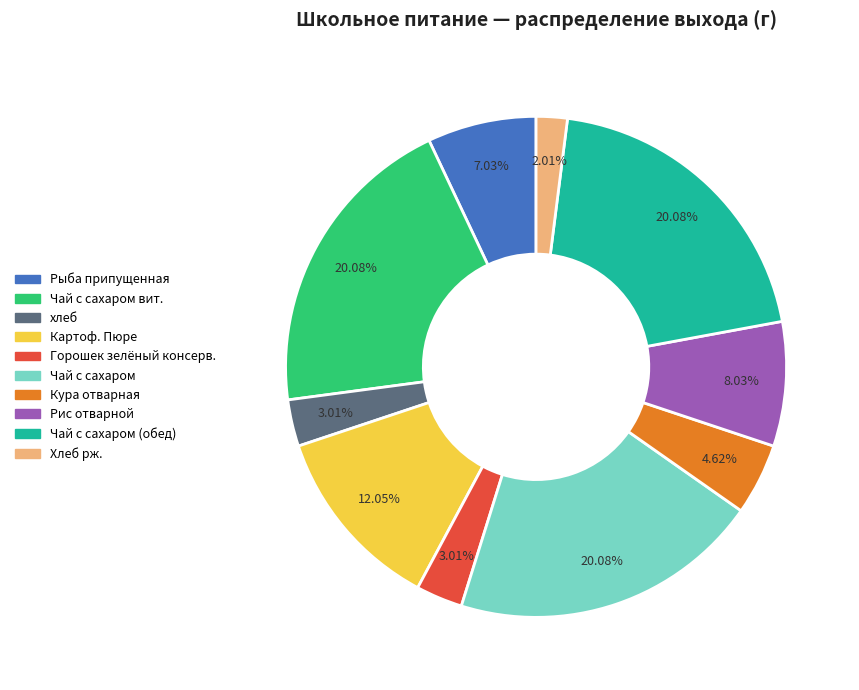

What is the ratio of the value at Чай с сахаром to the value at хлеб?

6.7